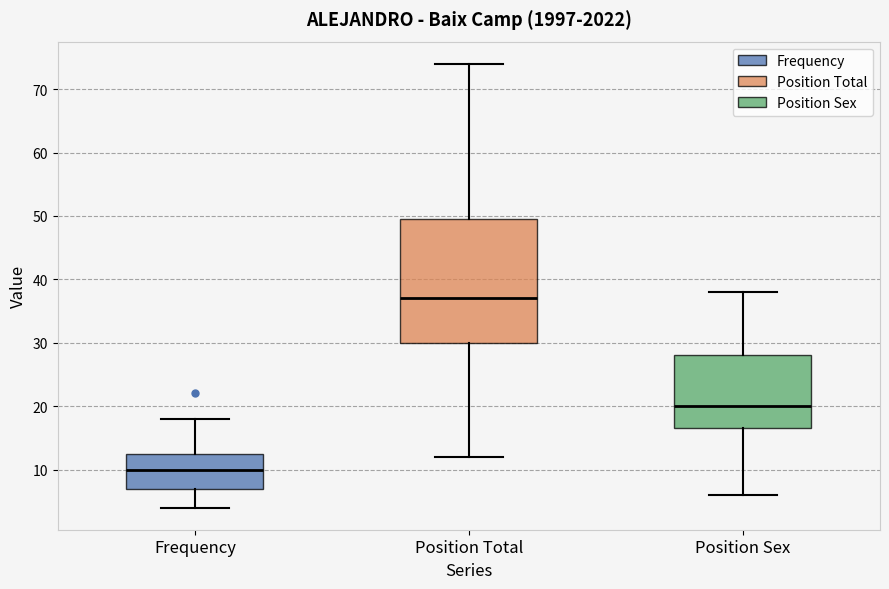

Reading left to right, transcribe this box plot: for each box, give where its median line is, the range the box spans, and where its two whiskers end, as read against the y-axis. The values are not printed on the chart, so give them approximately, as read against the axis.

Frequency: median 10, box 7 to 13, whiskers 4 to 18
Position Total: median 37, box 30 to 50, whiskers 12 to 74
Position Sex: median 20, box 17 to 28, whiskers 6 to 38